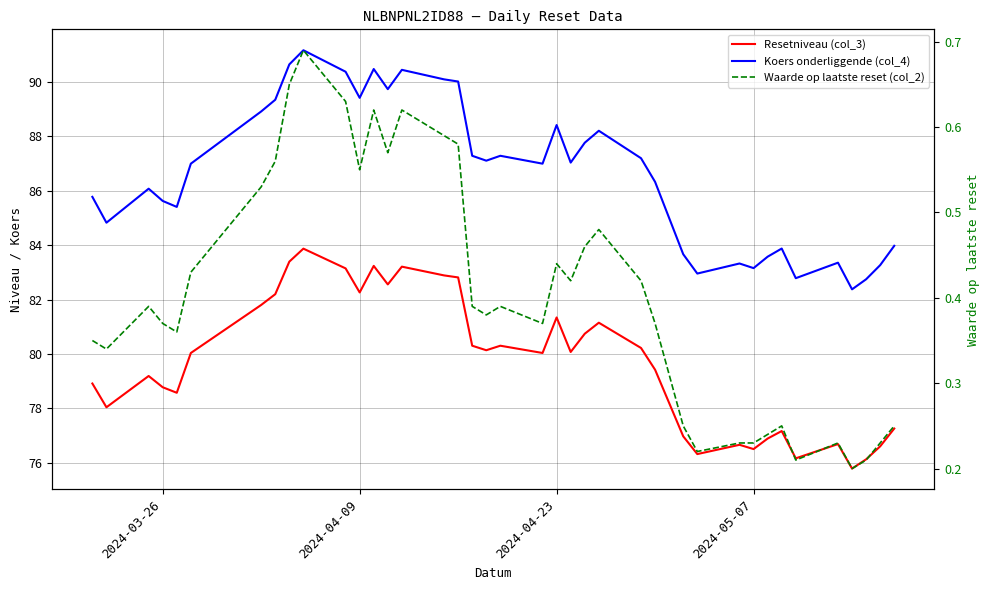

True or false: Koers onderliggende (col_4) and Waarde op laatste reset (col_2) intersect in this chart.

False